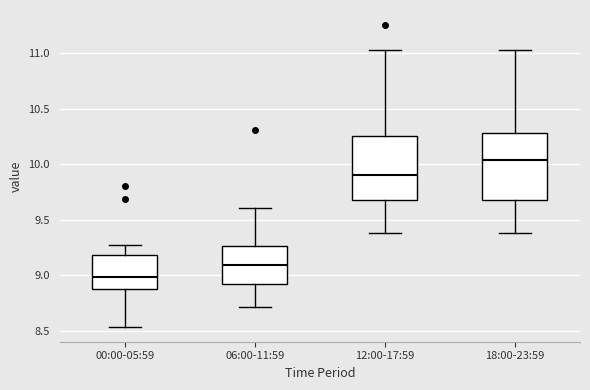

Where does the upper whisker of the box for 12:00-17:59 end on the y-axis? The values are not printed on the chart, so give them approximately, as read against the axis.

11.05